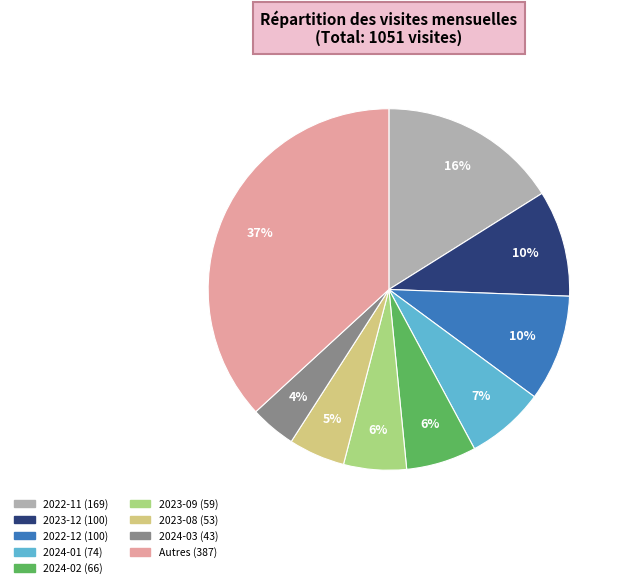

Is there any slice that represents more than half of the pie?

No